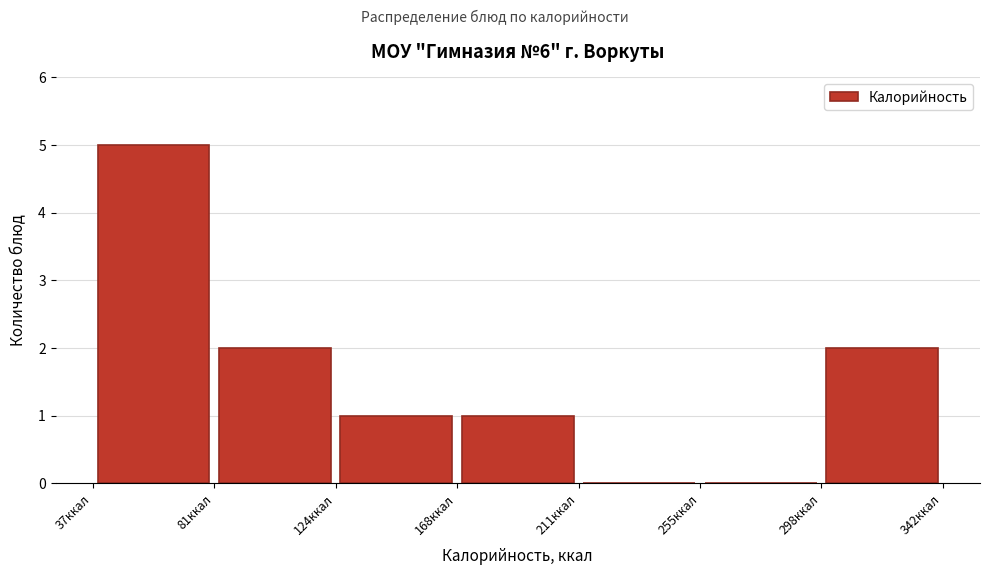

Reading left to right, transcribe this chart: for each bar, give the range it covers on the x-axis and its height. Neither the bar edges nor the heights are printed on the chart, so give them approximately, as read against the axes.

35 to 80: 5
80 to 125: 2
125 to 170: 1
170 to 210: 1
210 to 255: 0
255 to 300: 0
300 to 340: 2